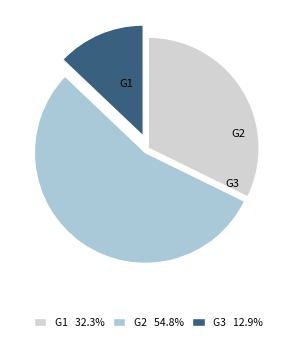

Is there a majority slice in this chart?

Yes